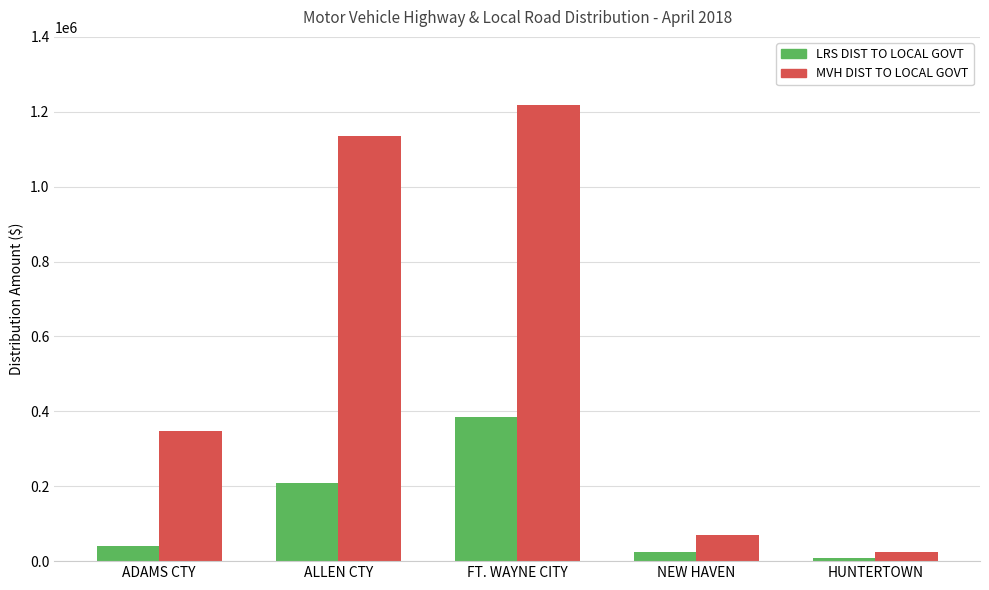

How many data points in LRS DIST TO LOCAL GOVT are above 40842?

3